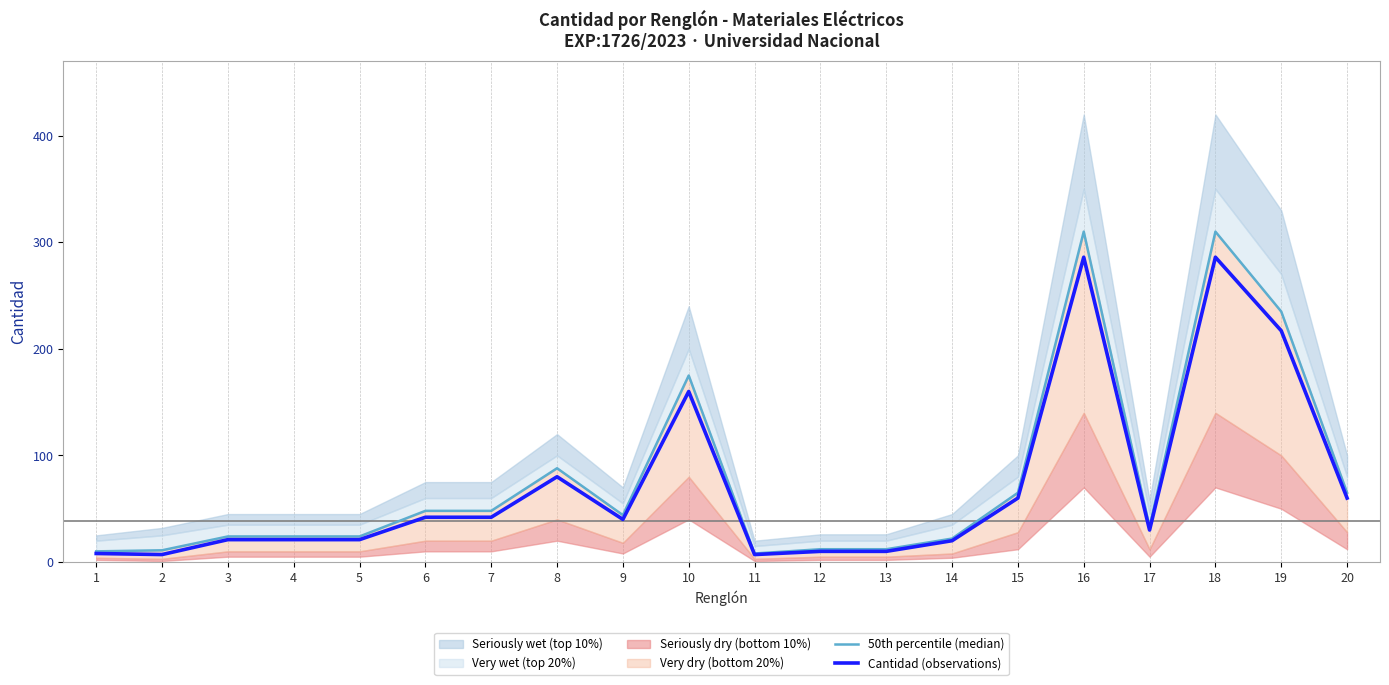

Which series has the largest total across all categories?

50th percentile (median)